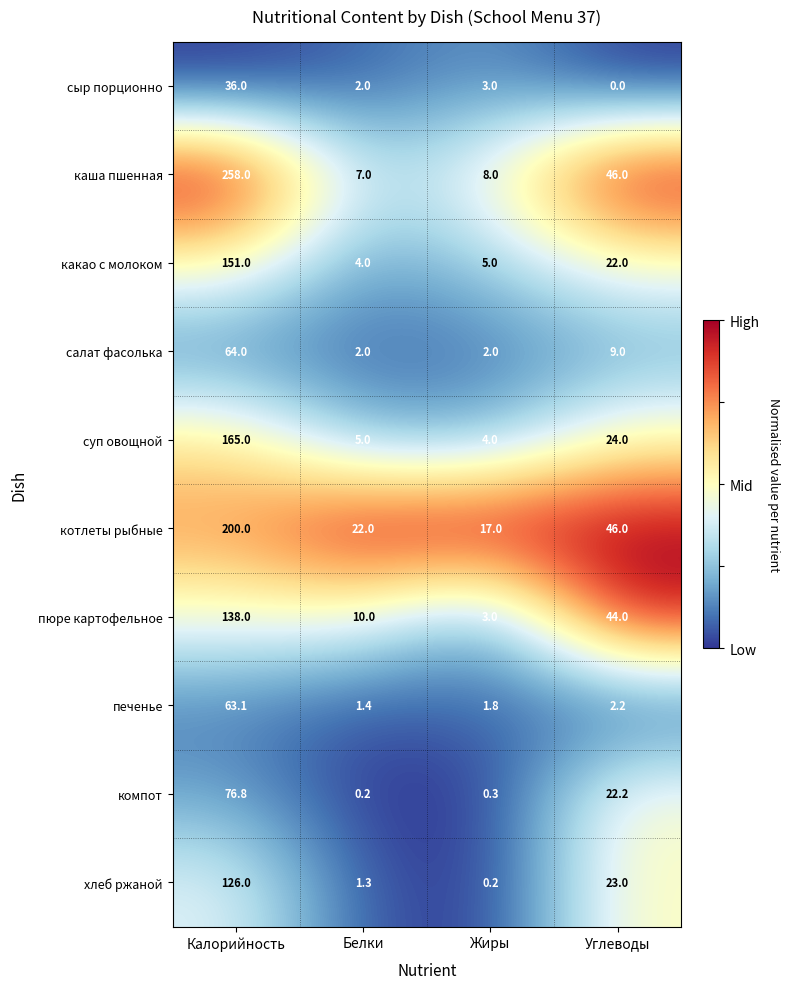

Where is салат фасолька nearest to the value 33?

Углеводы